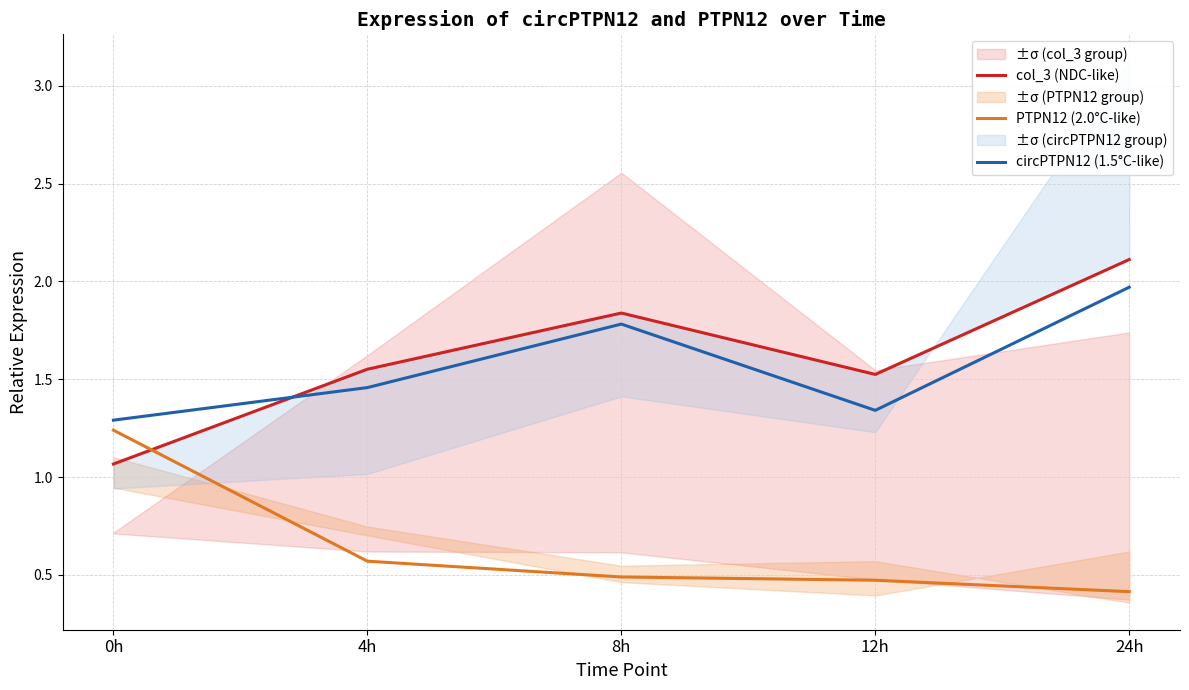

Which category has the lowest value across all series?

24h